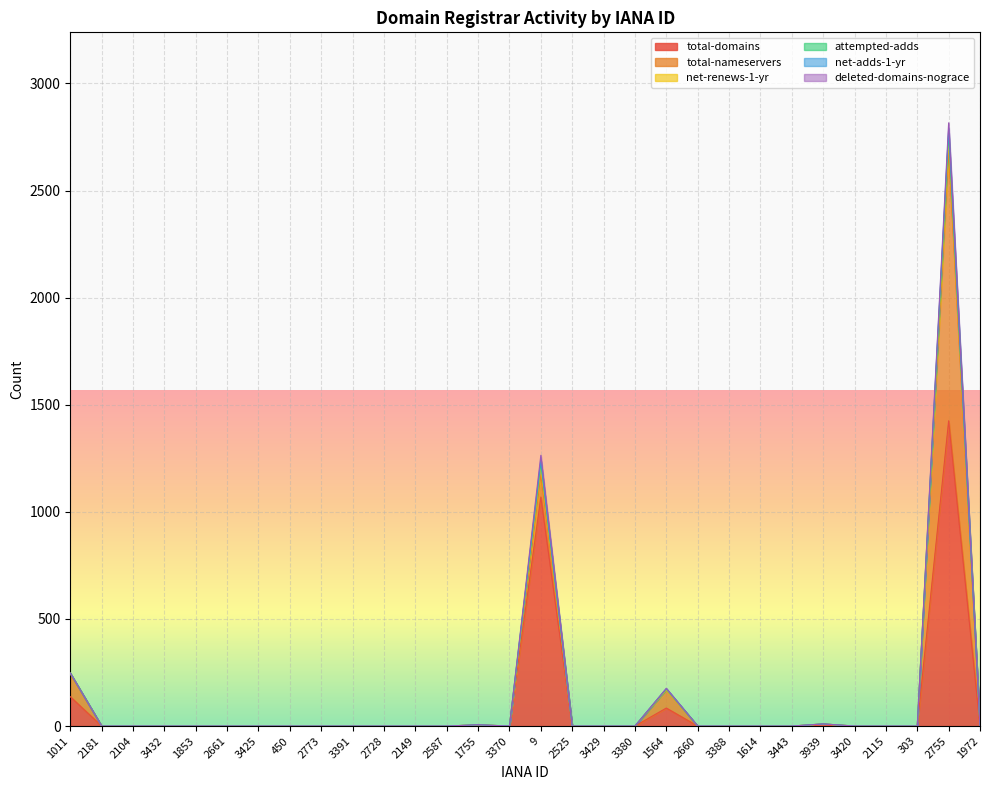

What is the greatest value displayed?

2816